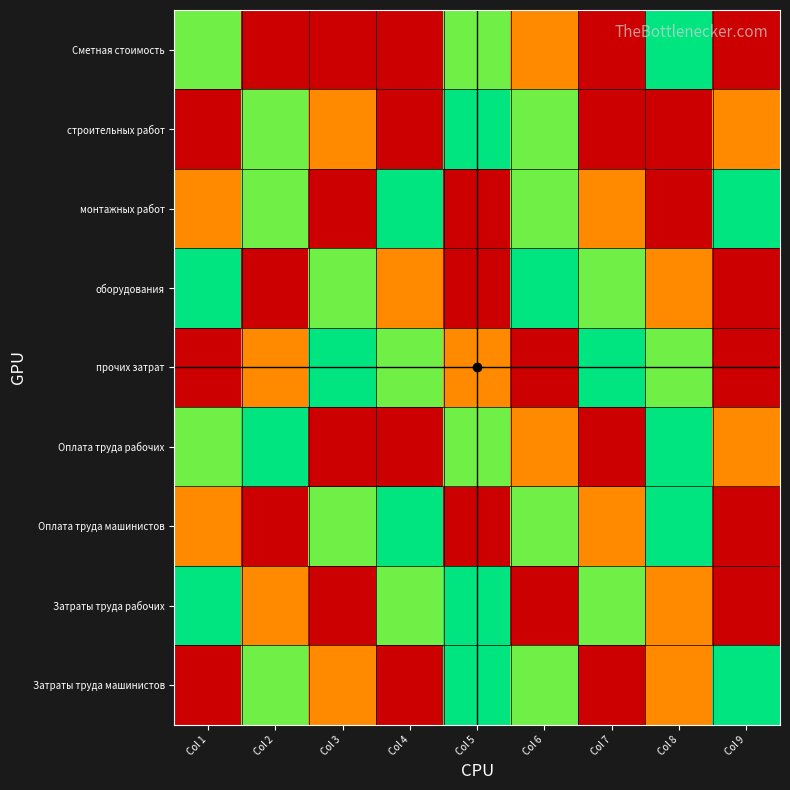

Reading left to right, what are all the values shown in this chart?

Сметная стоимость: Col 1=2886.0	Col 2=0.0	Col 3=0.0	Col 4=0.0	Col 5=2886.0	Col 6=1374.3	Col 7=0.0	Col 8=3249.2	Col 9=0.0
строительных работ: Col 1=0.0	Col 2=2886.0	Col 3=1374.3	Col 4=0.0	Col 5=3249.2	Col 6=2886.0	Col 7=0.0	Col 8=0.0	Col 9=1374.3
монтажных работ: Col 1=1374.3	Col 2=2886.0	Col 3=0.0	Col 4=3249.2	Col 5=0.0	Col 6=2886.0	Col 7=1374.3	Col 8=0.0	Col 9=3249.2
оборудования: Col 1=3249.2	Col 2=0.0	Col 3=2886.0	Col 4=1374.3	Col 5=0.0	Col 6=3249.2	Col 7=2886.0	Col 8=1374.3	Col 9=0.0
прочих затрат: Col 1=0.0	Col 2=1374.3	Col 3=3249.2	Col 4=2886.0	Col 5=1374.3	Col 6=0.0	Col 7=3249.2	Col 8=2886.0	Col 9=0.0
Оплата труда рабочих: Col 1=2886.0	Col 2=3249.2	Col 3=0.0	Col 4=0.0	Col 5=2886.0	Col 6=1374.3	Col 7=0.0	Col 8=3249.2	Col 9=1374.3
Оплата труда машинистов: Col 1=1374.3	Col 2=0.0	Col 3=2886.0	Col 4=3249.2	Col 5=0.0	Col 6=2886.0	Col 7=1374.3	Col 8=3249.2	Col 9=0.0
Затраты труда рабочих: Col 1=3249.2	Col 2=1374.3	Col 3=0.0	Col 4=2886.0	Col 5=3249.2	Col 6=0.0	Col 7=2886.0	Col 8=1374.3	Col 9=0.0
Затраты труда машинистов: Col 1=0.0	Col 2=2886.0	Col 3=1374.3	Col 4=0.0	Col 5=3249.2	Col 6=2886.0	Col 7=0.0	Col 8=1374.3	Col 9=3249.2